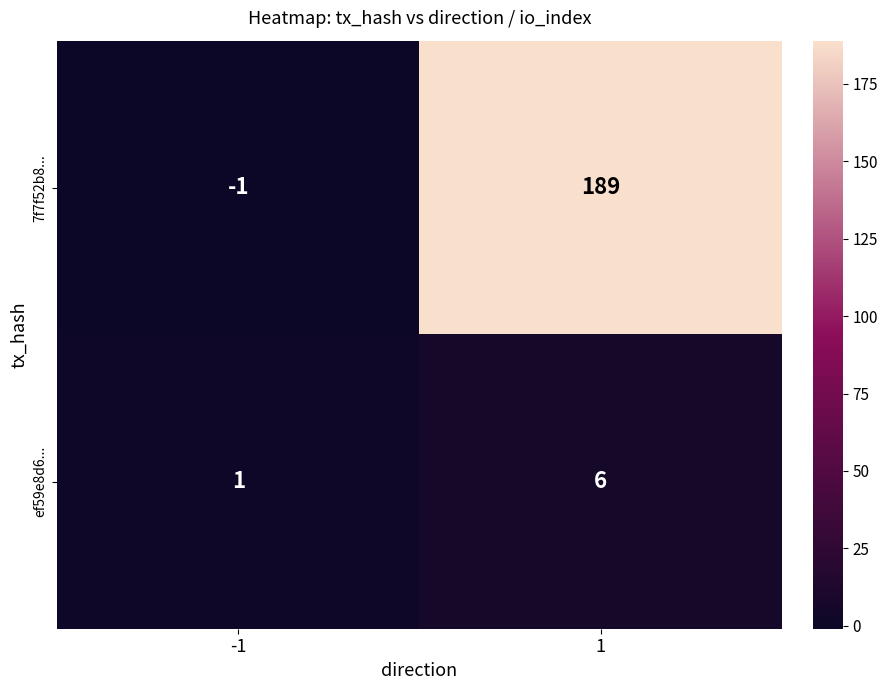

Which series changed the most between -1 and 1?

7f7f52b8...